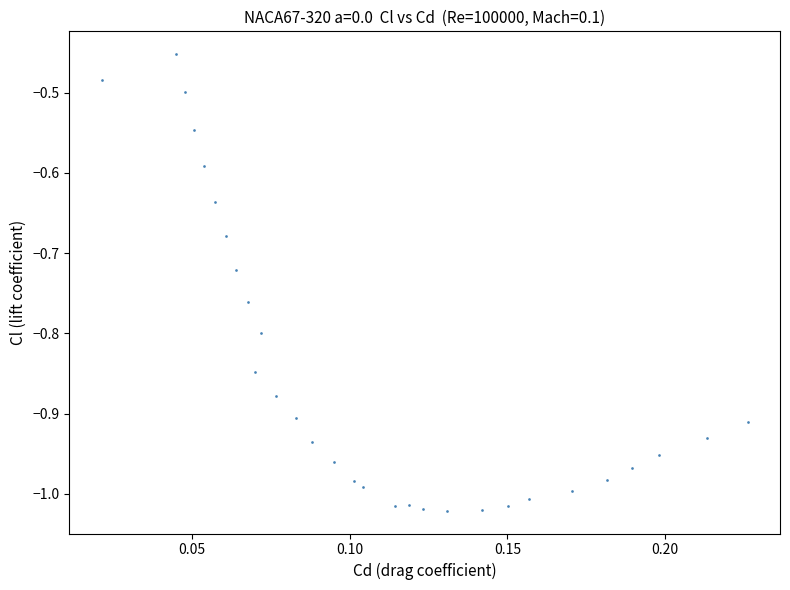

What is the range of Y values (max minus min)?

0.6